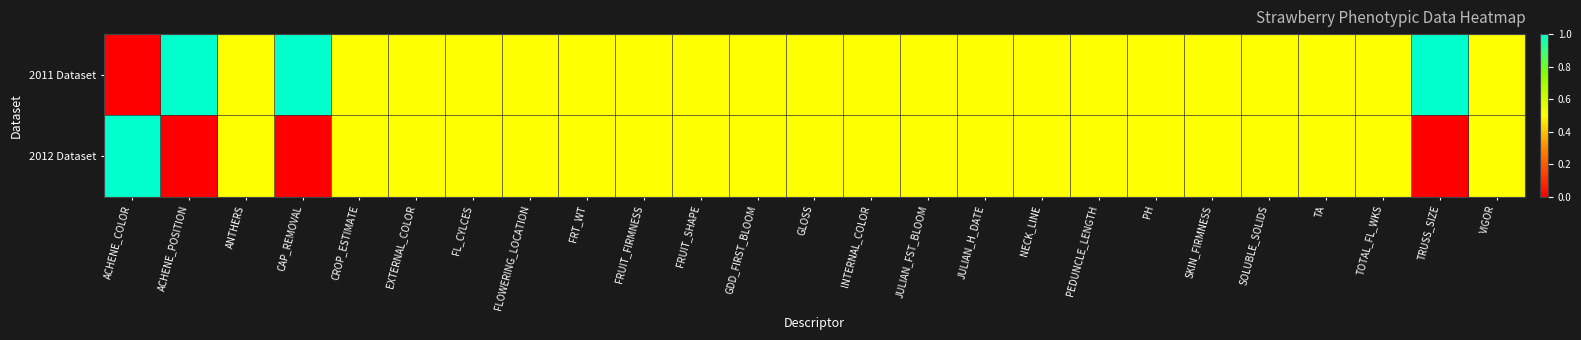

Rank the series at NECK_LINE from highest to lowest value.

2011 Dataset, 2012 Dataset